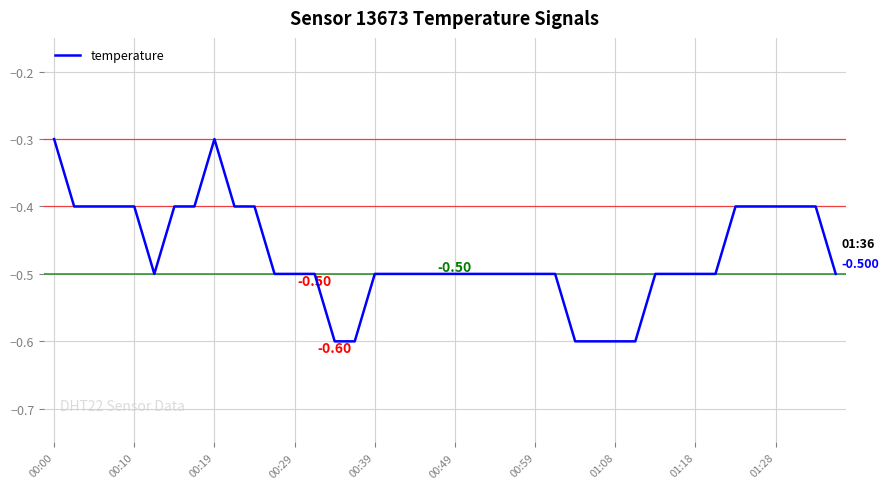

Reading left to right, what are all the values shown in this chart?

-0.3	-0.4	-0.4	-0.4	-0.4	-0.5	-0.4	-0.4	-0.3	-0.4	-0.4	-0.5	-0.5	-0.5	-0.6	-0.6	-0.5	-0.5	-0.5	-0.5	-0.5	-0.5	-0.5	-0.5	-0.5	-0.5	-0.6	-0.6	-0.6	-0.6	-0.5	-0.5	-0.5	-0.5	-0.4	-0.4	-0.4	-0.4	-0.4	-0.5